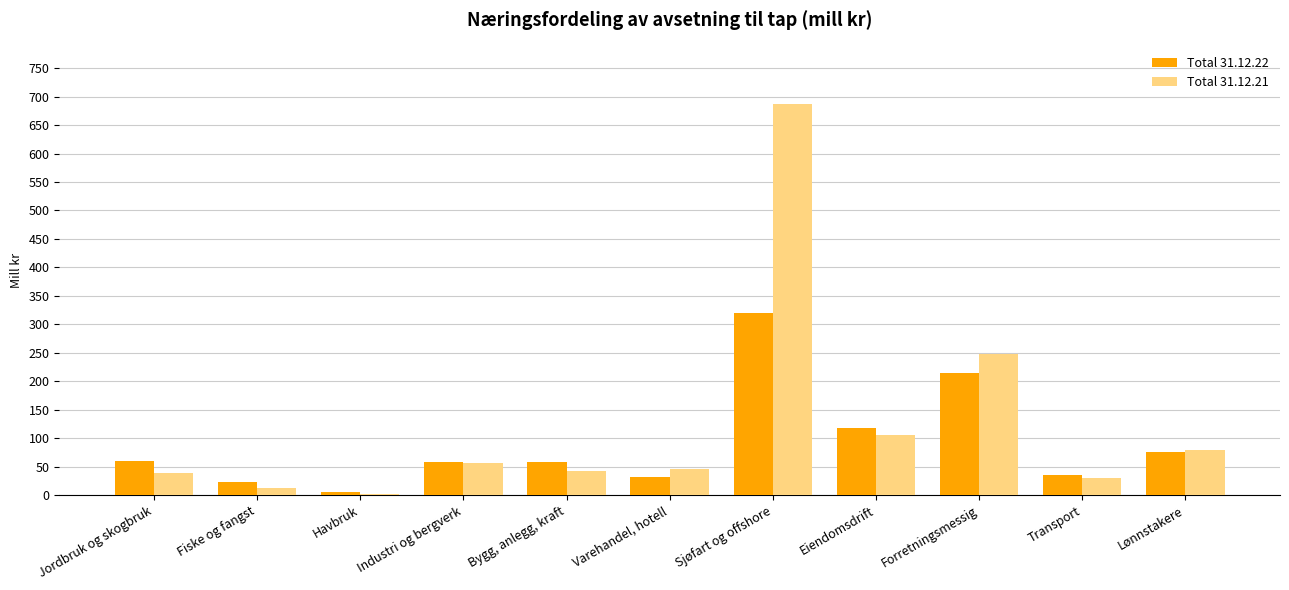

At which category is the sum across all series the highest?

Sjøfart og offshore